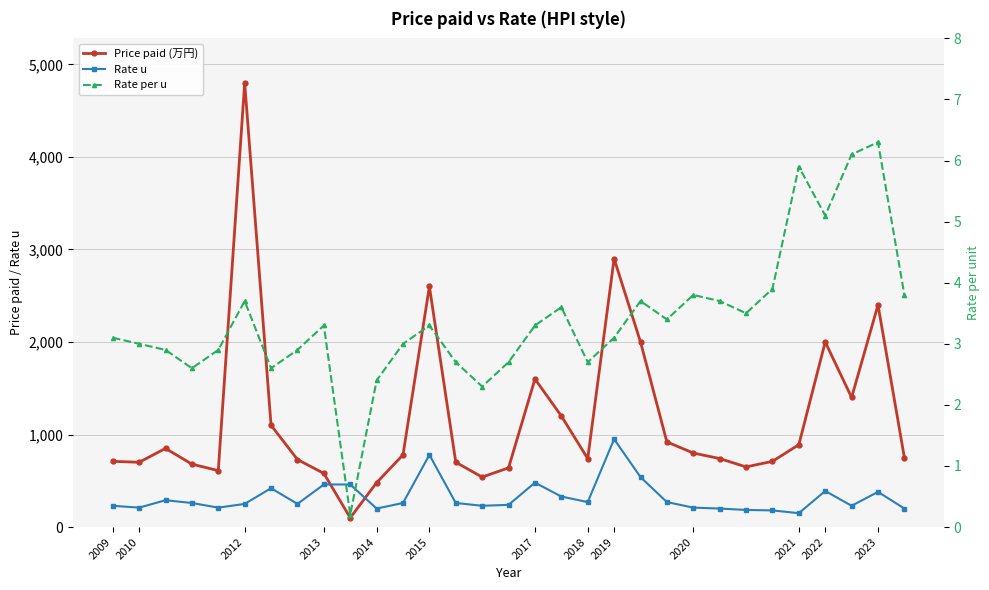

Which series has the largest range (max minus min)?

Price paid (万円)